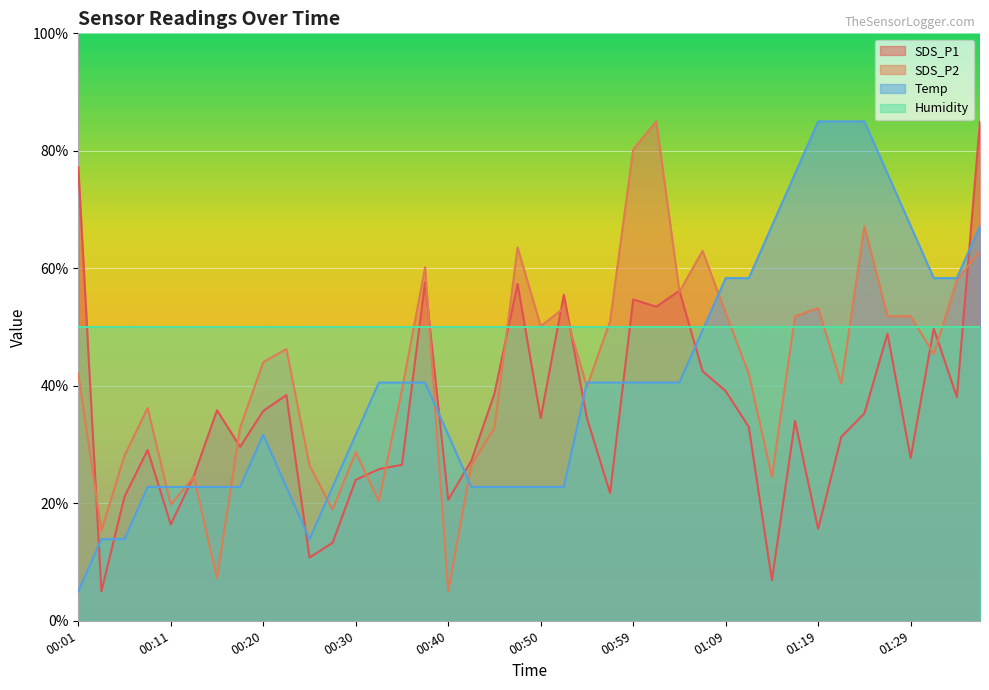

Is it true that Temp equals 22.6 at 00:06?

False